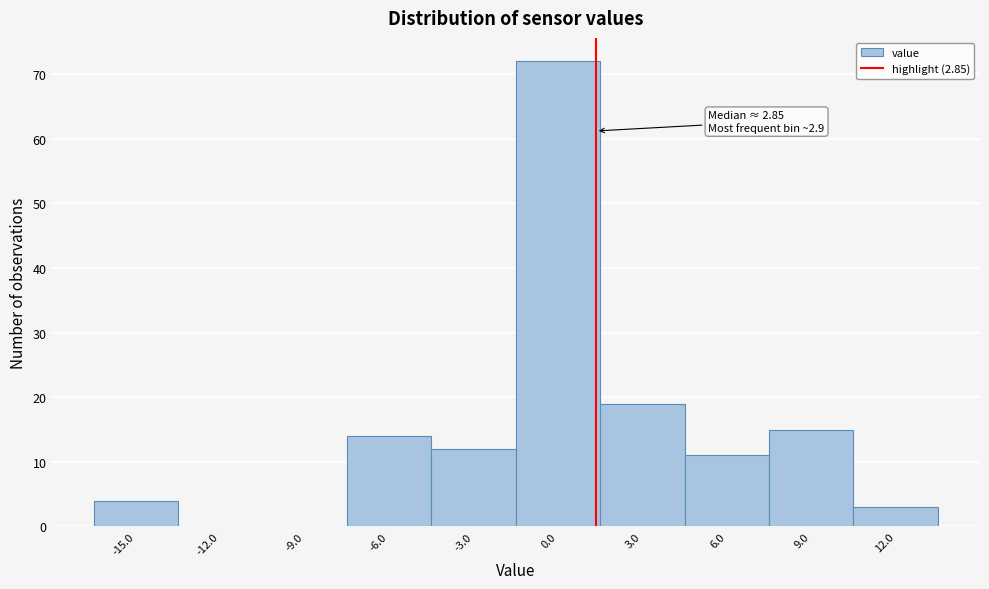

Reading left to right, list all the values displayed in this chart.

-15.0=4	-12.0=0	-9.0=0	-6.0=14	-3.0=12	0.0=72	3.0=19	6.0=11	9.0=15	12.0=3